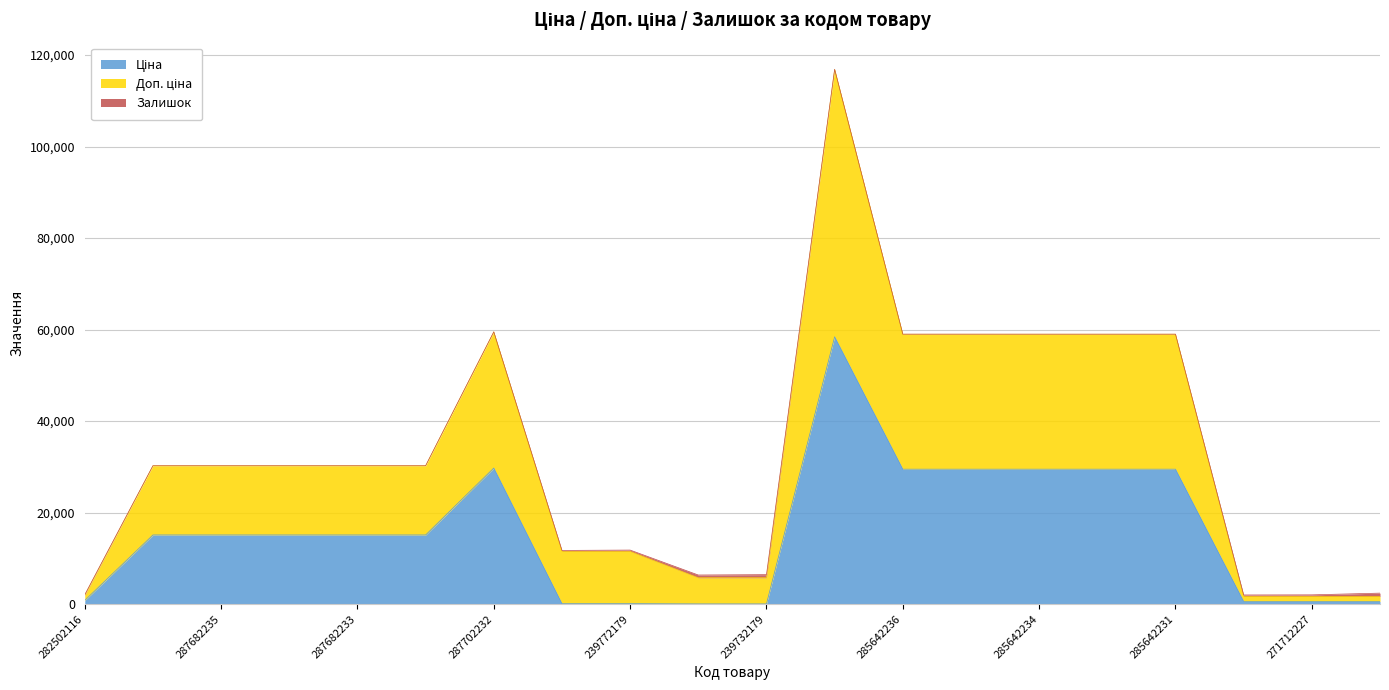

True or false: Ціна and Доп. ціна cross at least once.

False